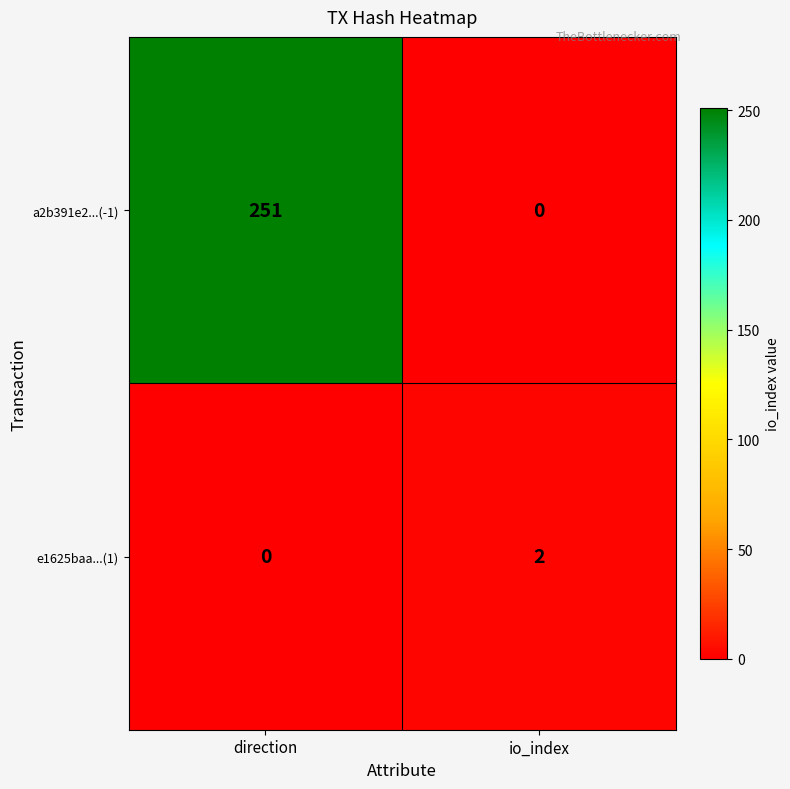

Which series has the largest range (max minus min)?

a2b391e2...(-1)